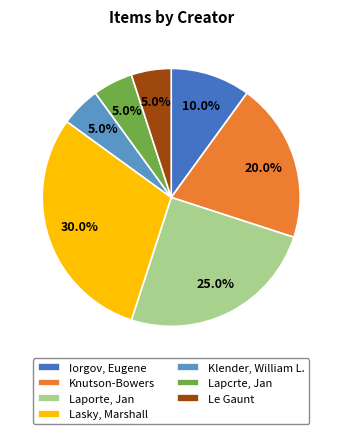

Which slice is the largest?

Lasky, Marshall